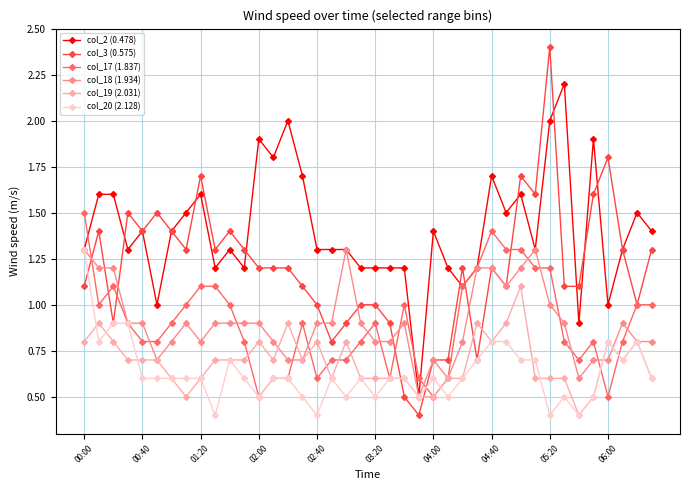

Which series has the widest spread of values?

col_3 (0.575)